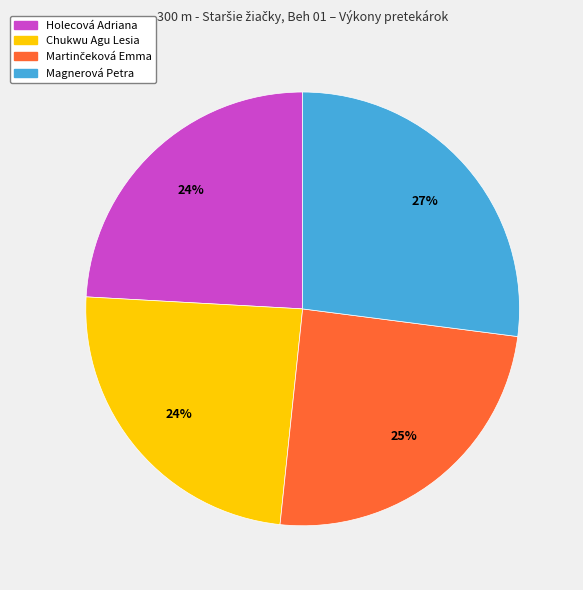

To the nearest percent, what is the difference between the largest and smallest slice percentages?

3%